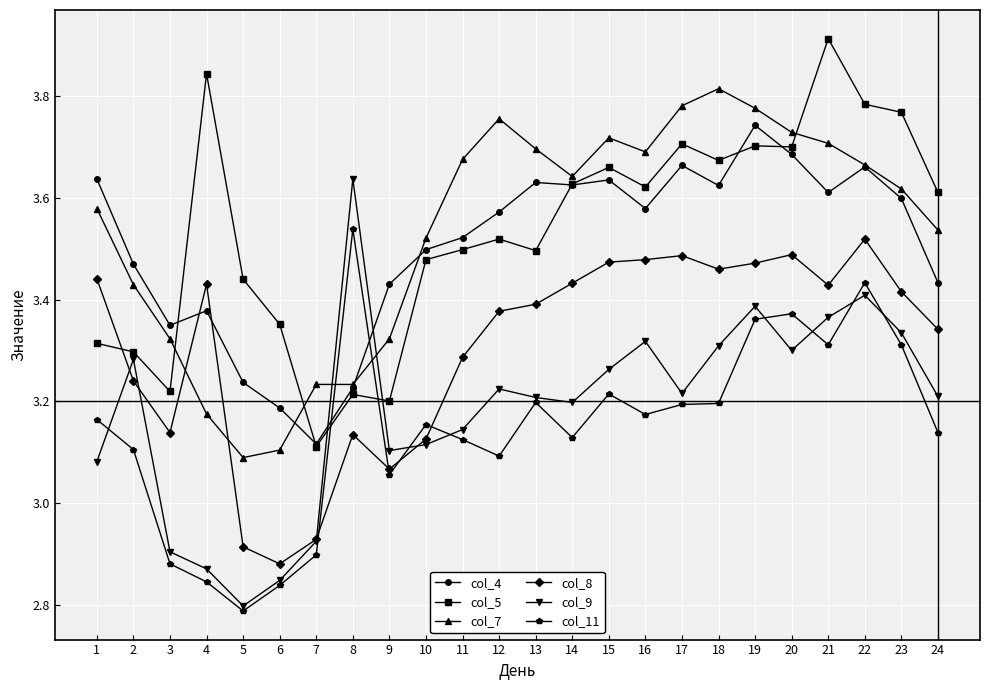

How many lines are shown in the chart?

6